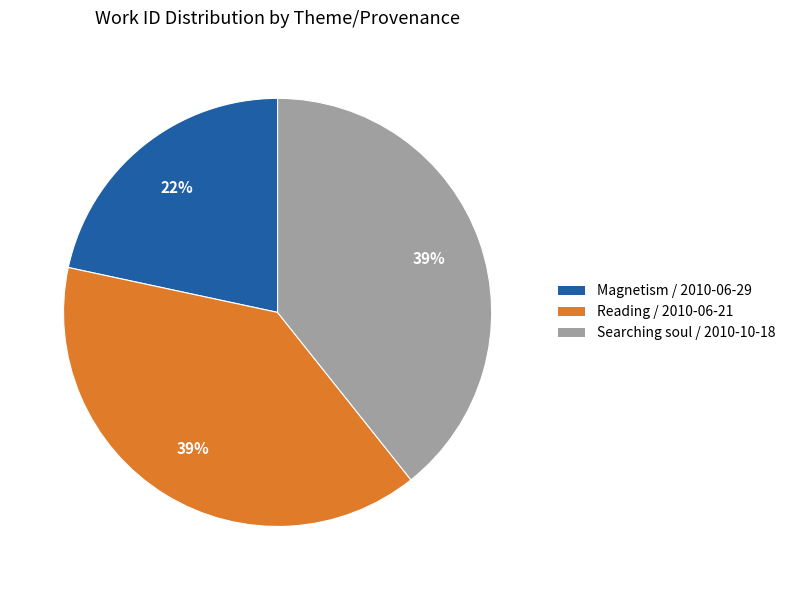

How many slices are in this pie chart?

3